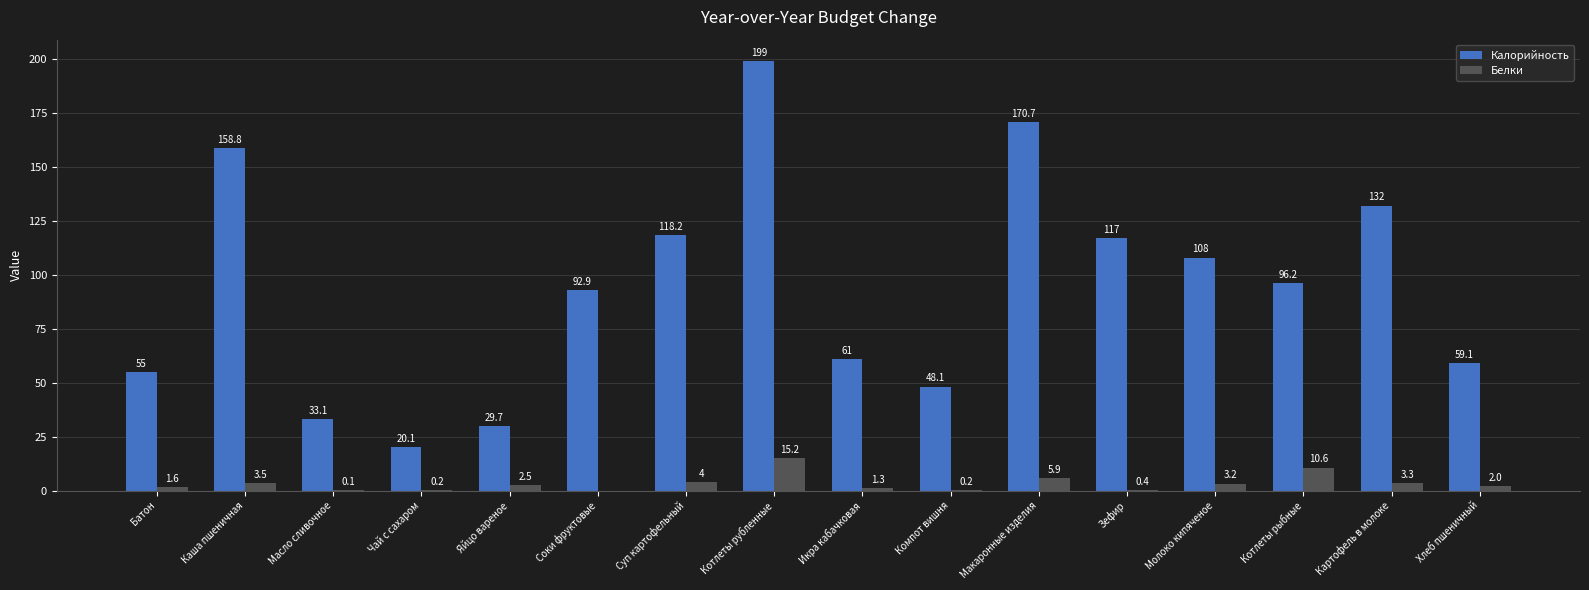

Count the number of data series in this chart.

2